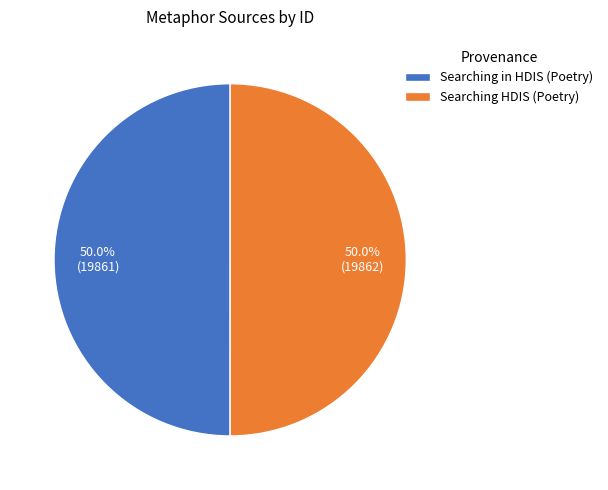

To the nearest percent, what is the combined percentage of Searching HDIS (Poetry) and Searching in HDIS (Poetry)?

100%